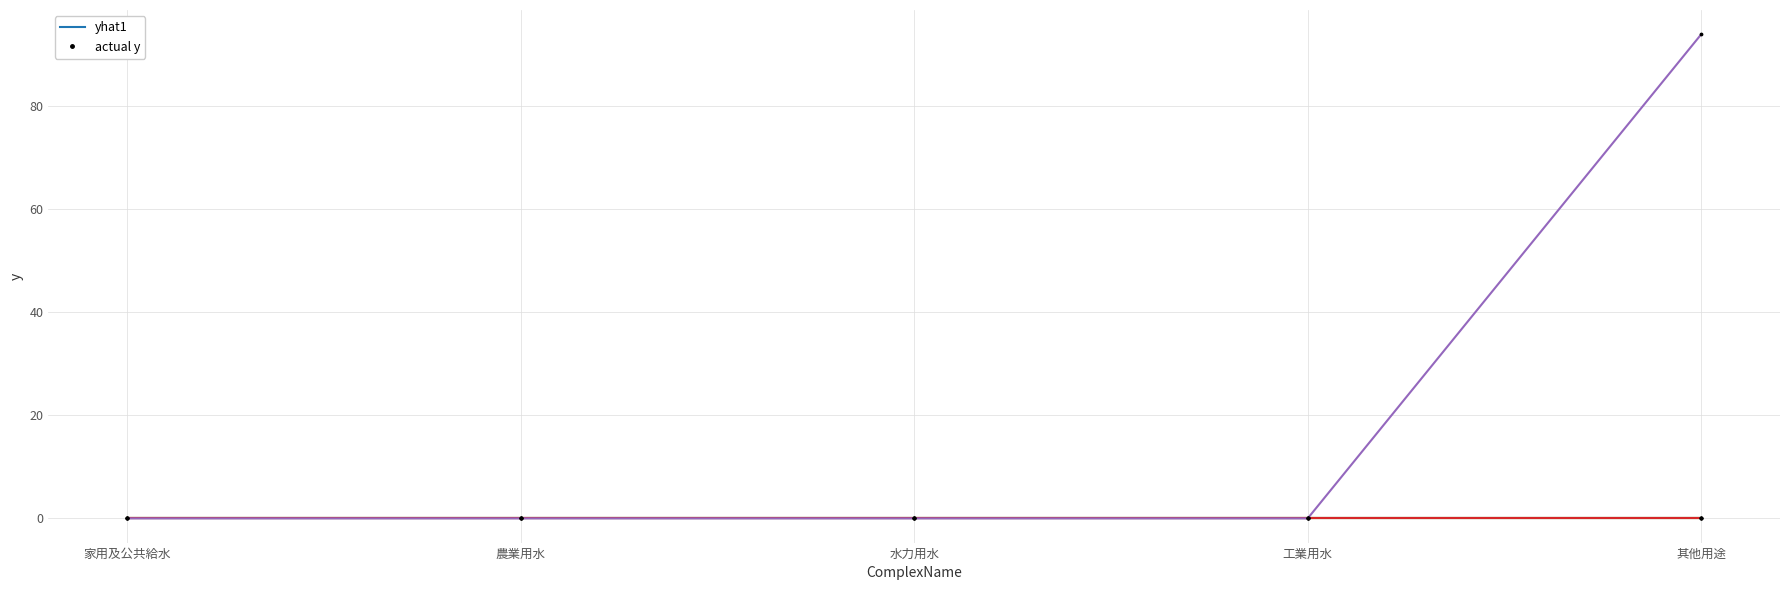

Does the chart have visible grid lines?

Yes